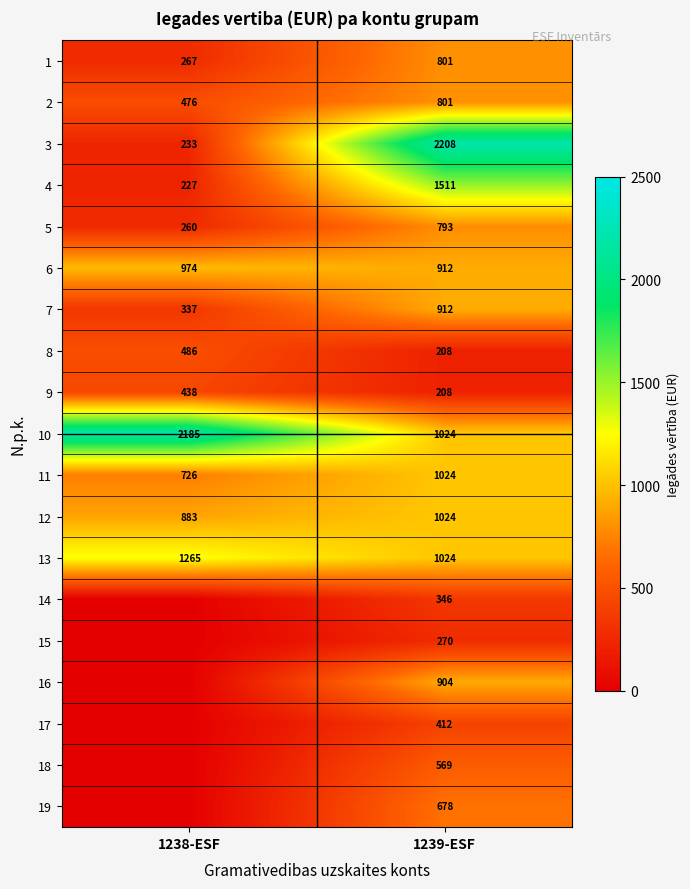

What is the average value of the 8 series?

347